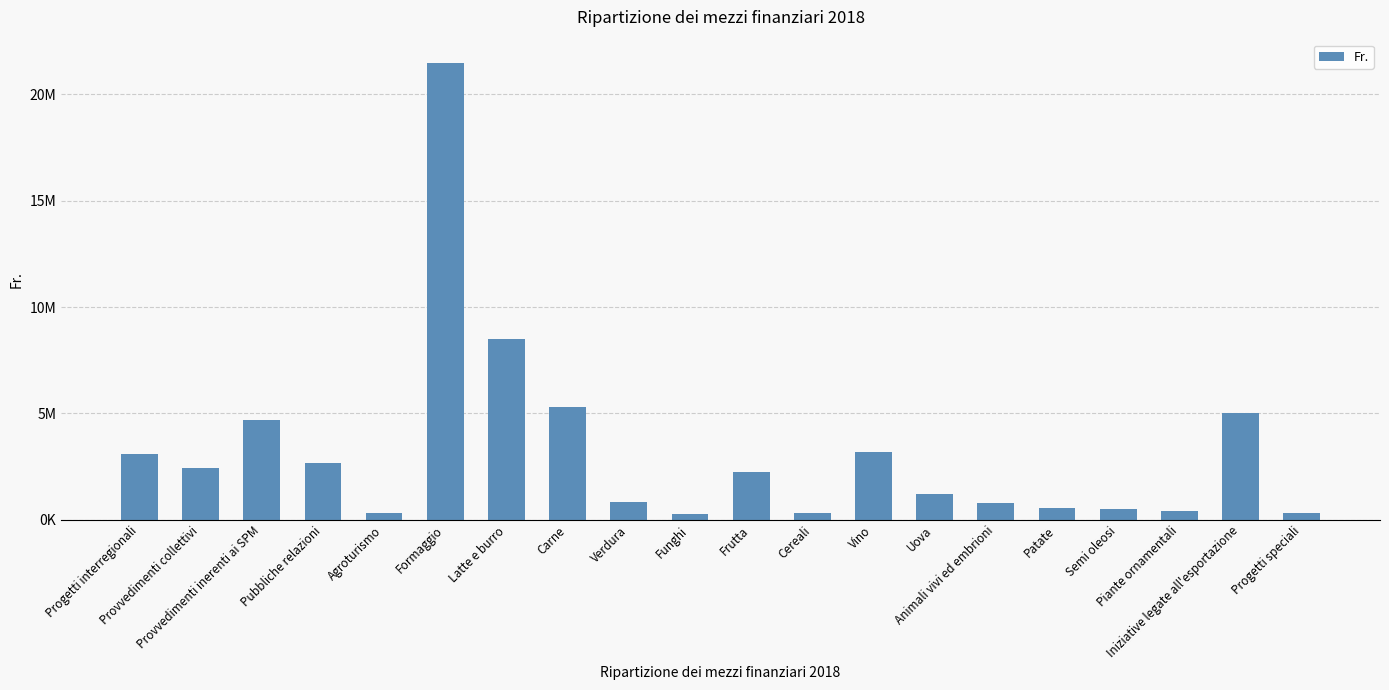

How many categories are shown in the chart?

20